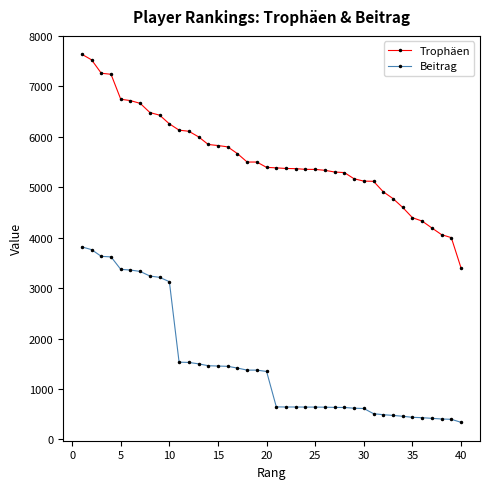

True or false: Beitrag and Trophäen cross at least once.

False